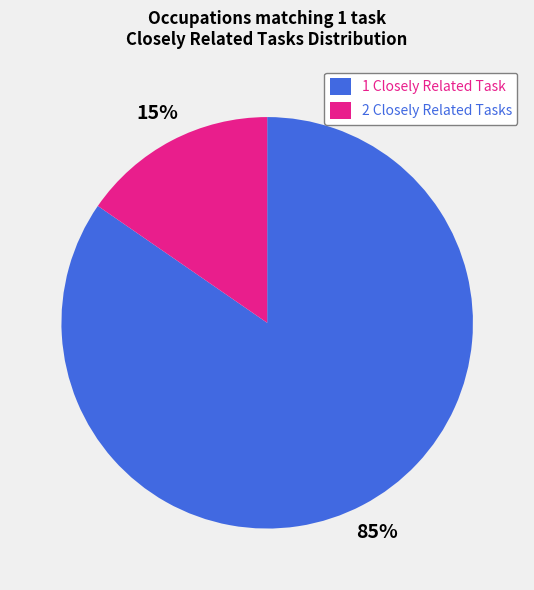

Combined, do 1 Closely Related Task and 2 Closely Related Tasks account for over 50%?

Yes